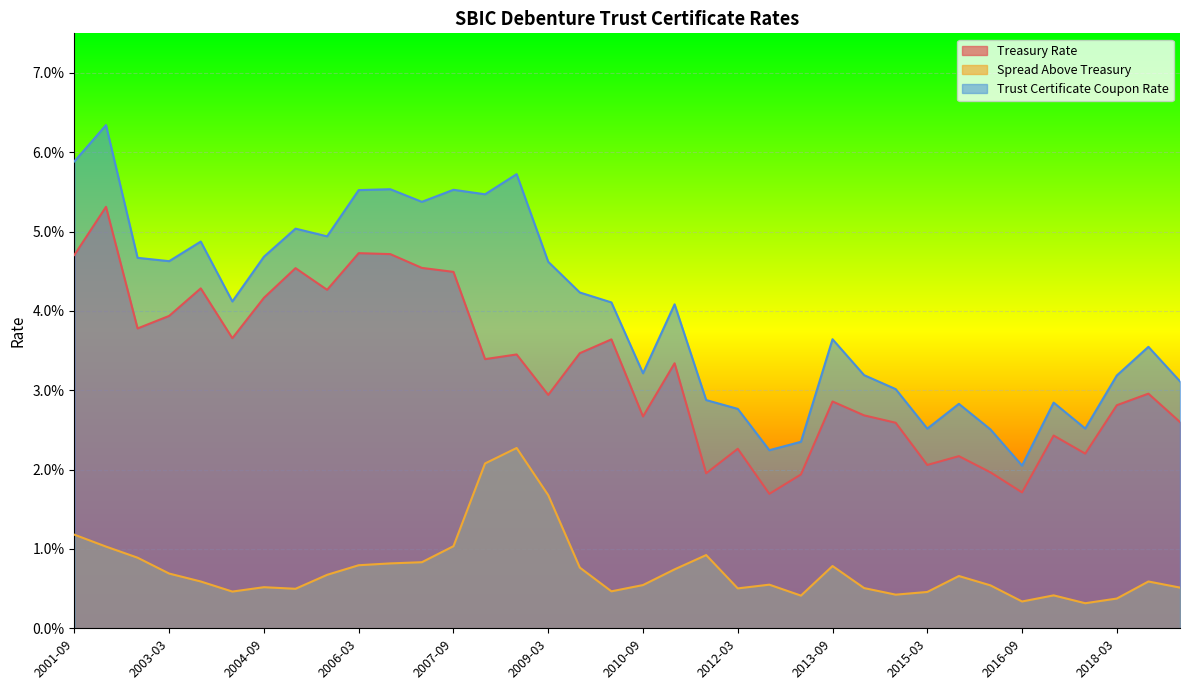

How many data points does each series have?

36